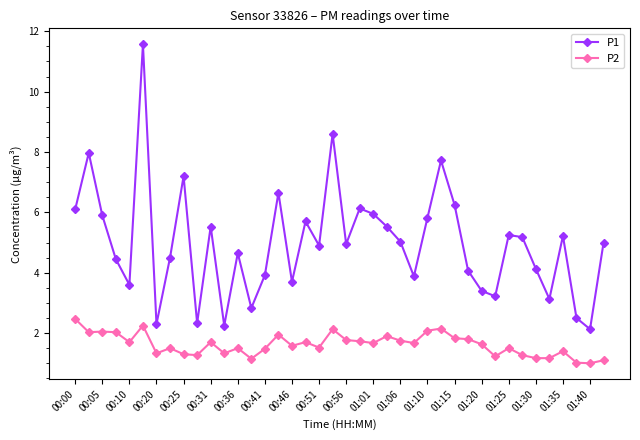

Rank the series by their maximum value, from lowest to highest.

P2, P1